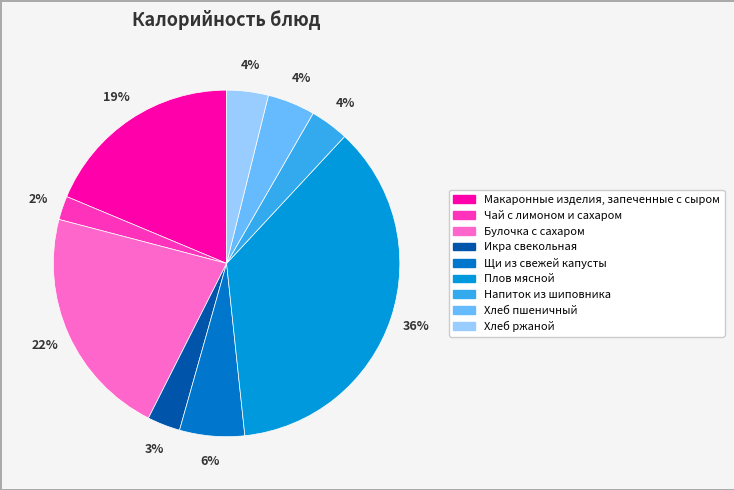

What is the ratio of the value at Хлеб ржаной to the value at Булочка с сахаром?

0.2